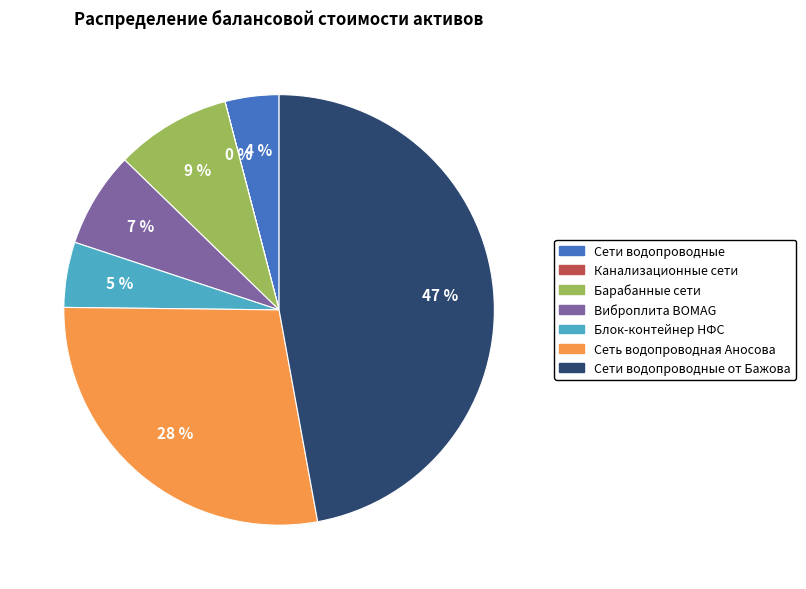

Is there any slice that represents more than half of the pie?

No